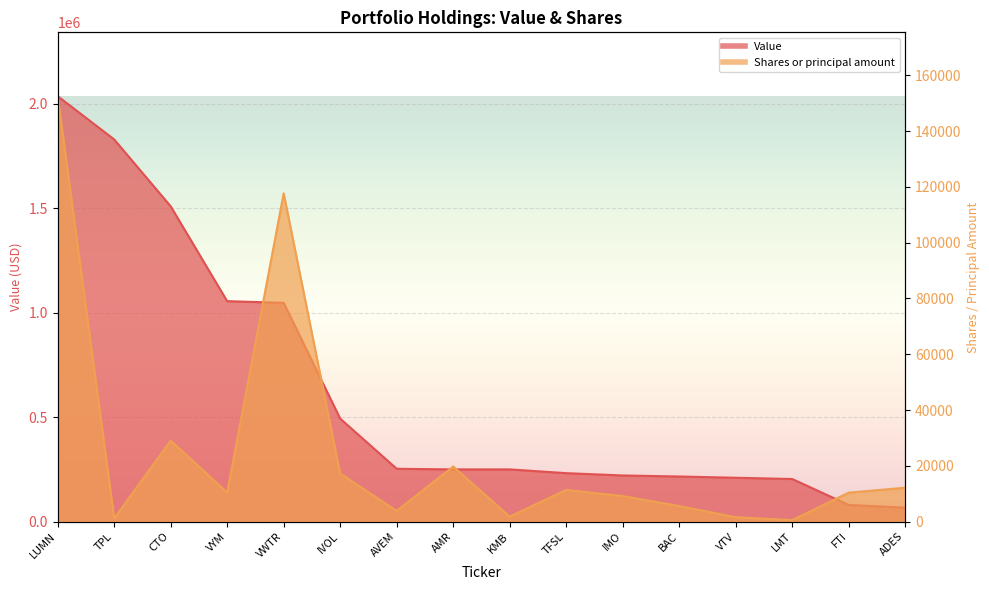

What is the value of the Shares or principal amount point at the 15th from the left?

10400